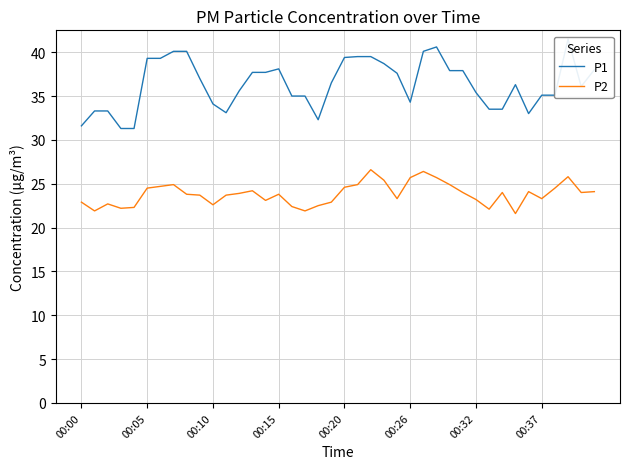

True or false: P2 and P1 cross at least once.

False